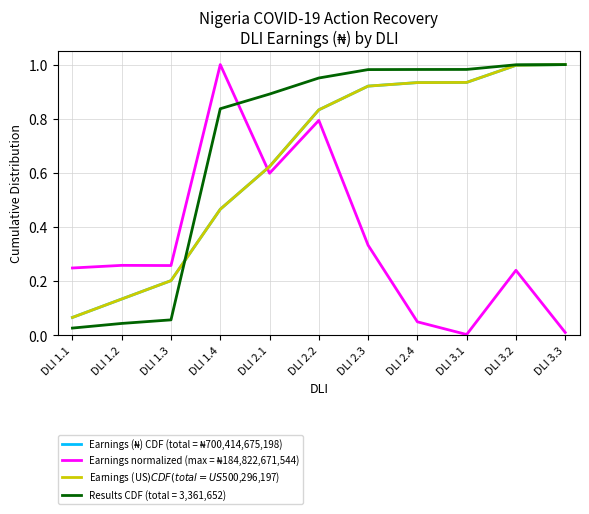

Does the chart display data point markers on the line(s)?

No